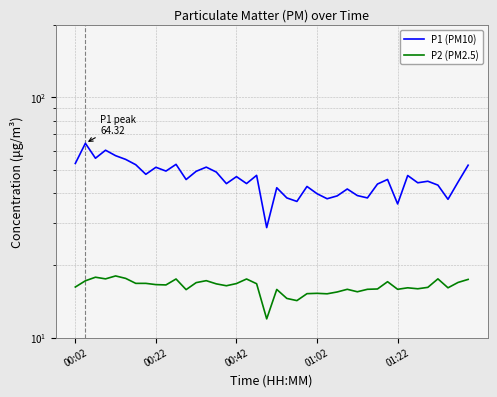

Where is P2 (PM2.5) nearest to the value 15?

25